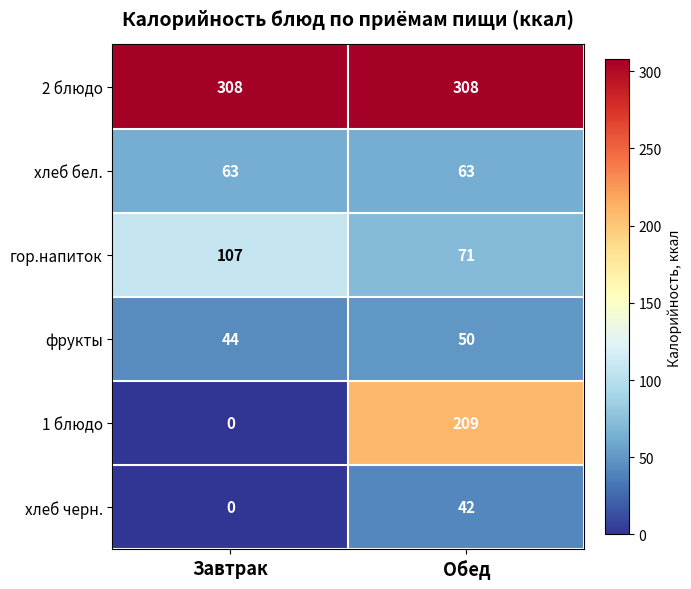

How many distinct data groups are displayed?

6